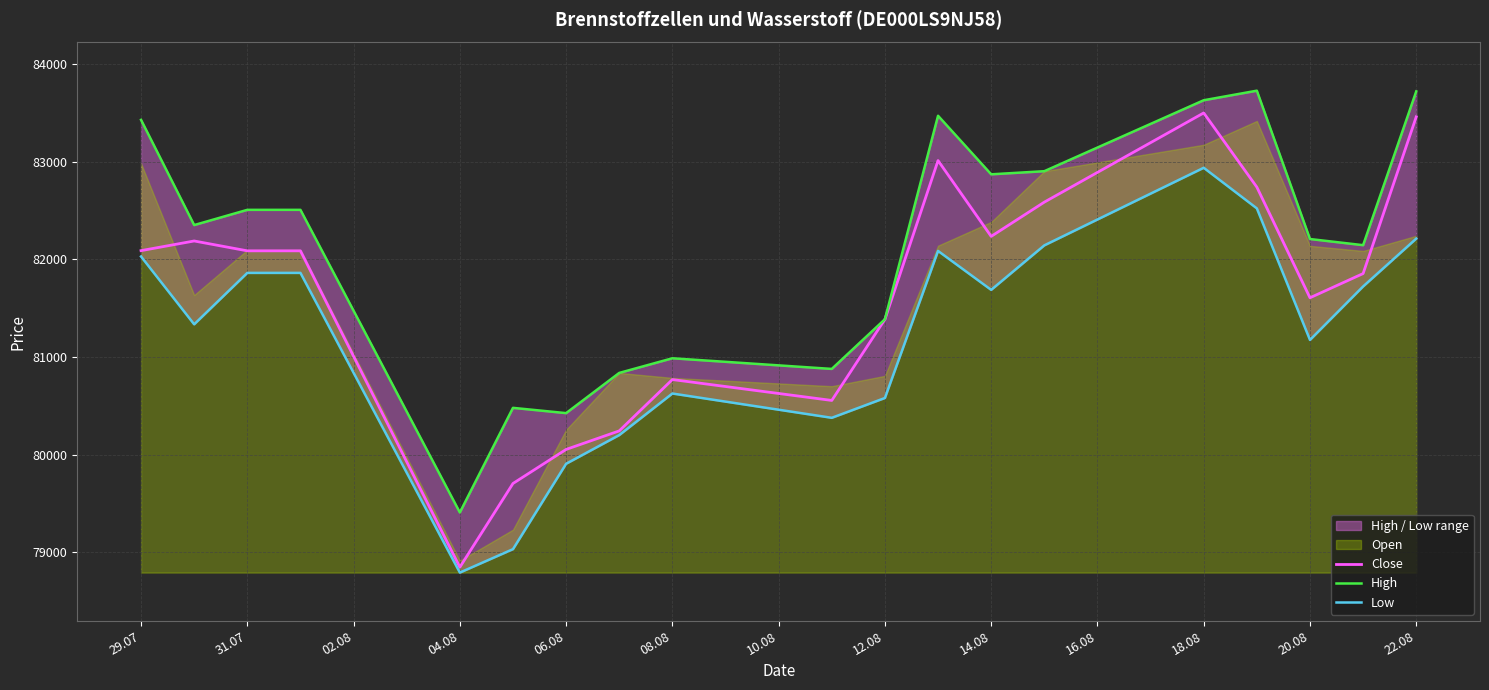

What is the highest value of the Close series?

83500